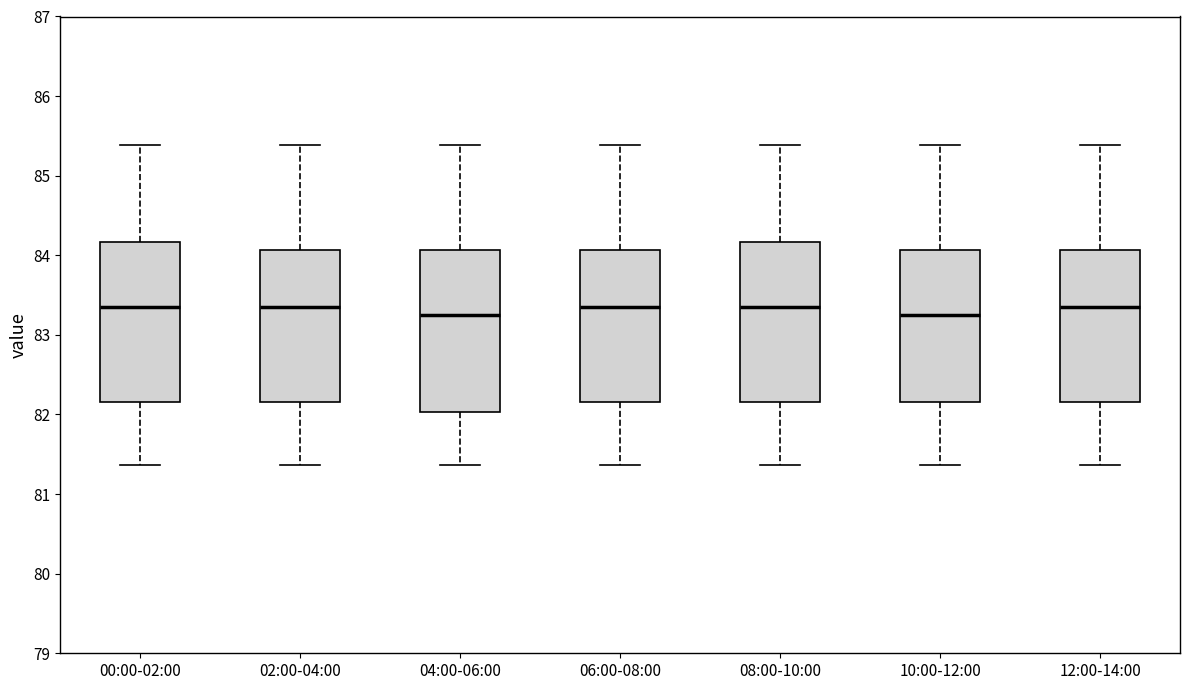

Reading left to right, transcribe this box plot: for each box, give where its median line is, the range the box spans, and where its two whiskers end, as read against the y-axis. The values are not printed on the chart, so give them approximately, as read against the axis.

00:00-02:00: median 83.4, box 82.2 to 84.2, whiskers 81.4 to 85.4
02:00-04:00: median 83.4, box 82.2 to 84.1, whiskers 81.4 to 85.4
04:00-06:00: median 83.3, box 82.0 to 84.1, whiskers 81.4 to 85.4
06:00-08:00: median 83.4, box 82.2 to 84.1, whiskers 81.4 to 85.4
08:00-10:00: median 83.4, box 82.2 to 84.2, whiskers 81.4 to 85.4
10:00-12:00: median 83.3, box 82.2 to 84.1, whiskers 81.4 to 85.4
12:00-14:00: median 83.4, box 82.2 to 84.1, whiskers 81.4 to 85.4